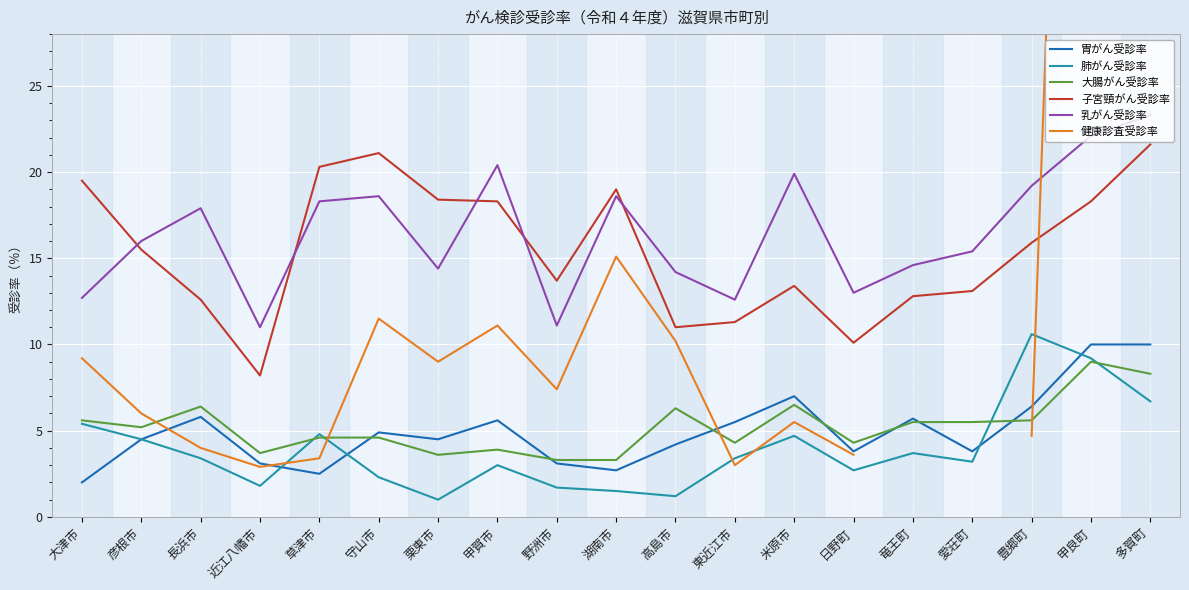

At which category does 子宮頸がん受診率 reach its first local valley?

近江八幡市